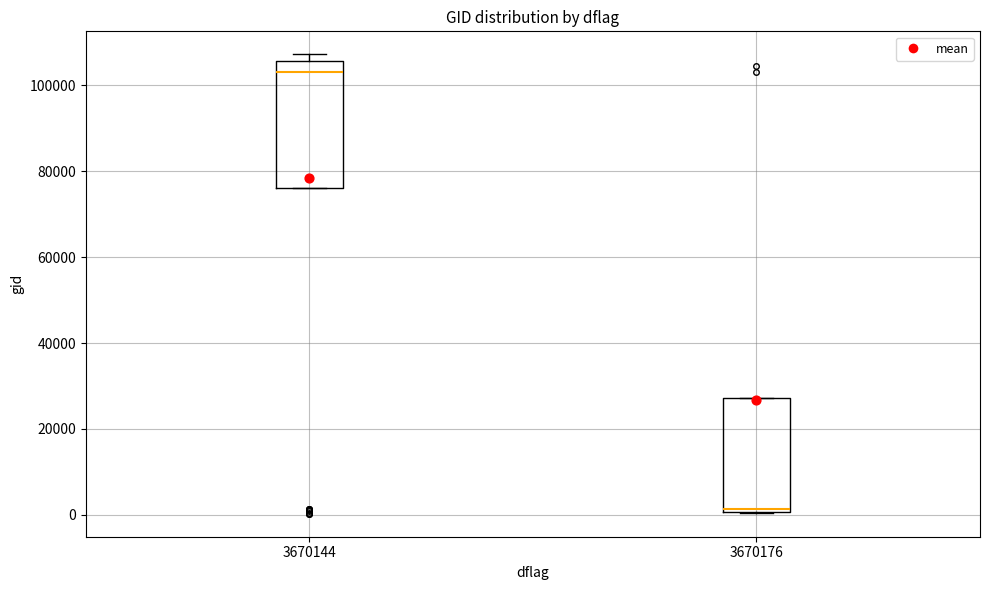

Reading left to right, read every box against the y-axis: the position of its median line, the range the box covers, and the ends of its whiskers. The values are not printed on the chart, so give them approximately, as read against the axis.

3670144: median 104000, box 76000 to 106000, whiskers 76000 to 108000
3670176: median 2000, box 0 to 28000, whiskers 0 to 28000